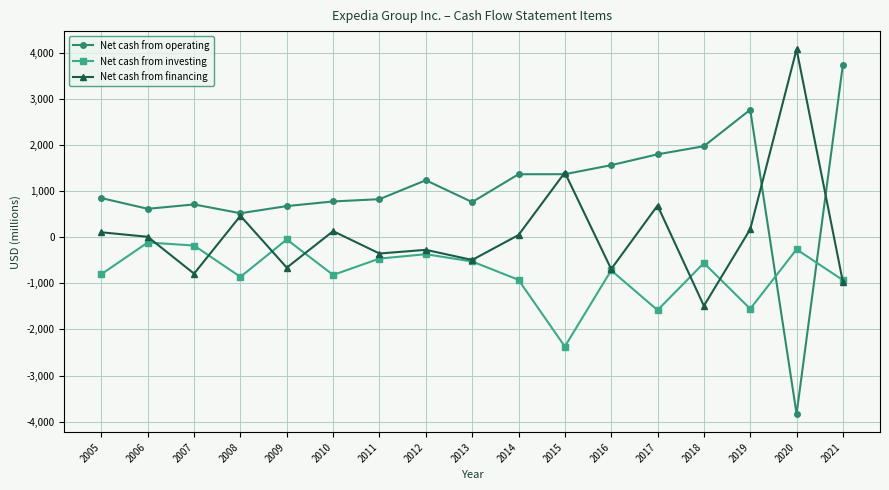

At which category is the sum across all series the highest?

2021